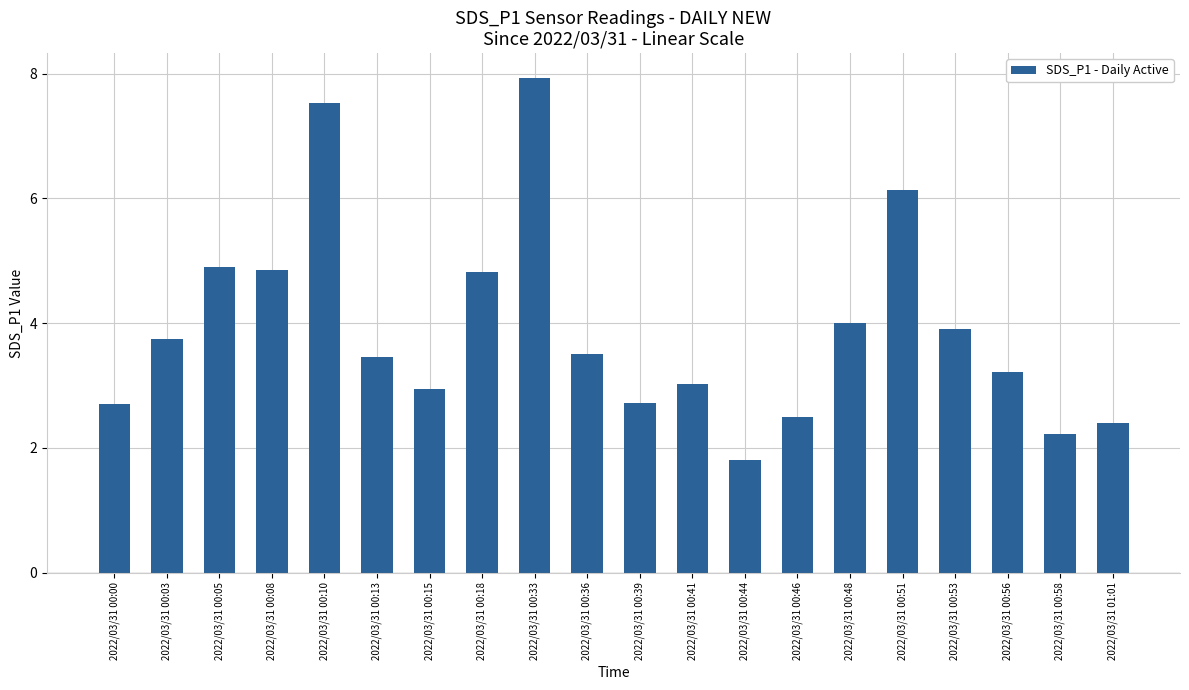

Is it true that the value at 2022/03/31 00:10 is 7.5?

True